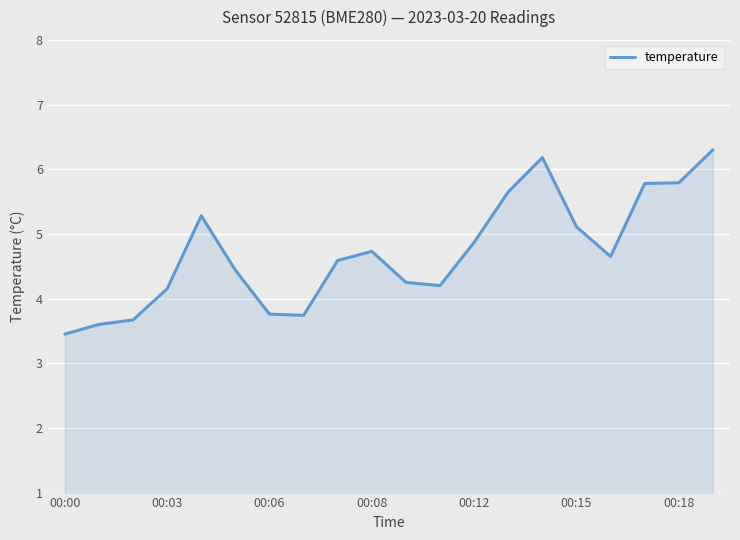

What is the minimum value shown in the chart?

3.5